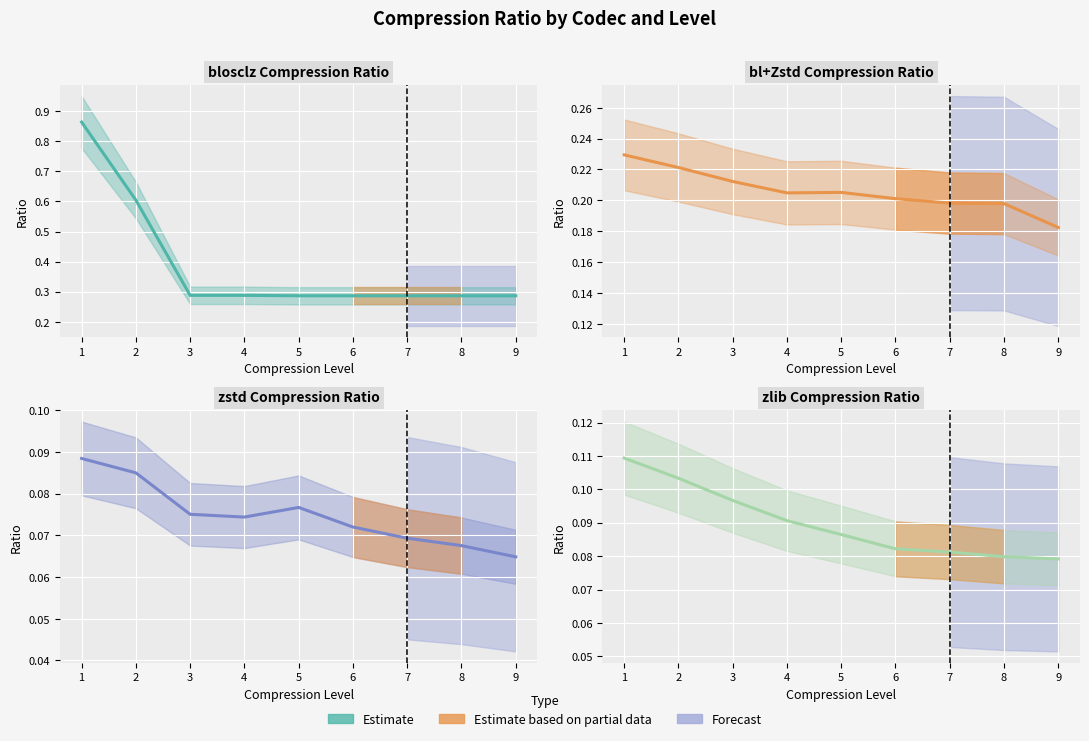

List the labels in order of value, largest first.

1, 2, 3, 4, 5, 6, 7, 8, 9